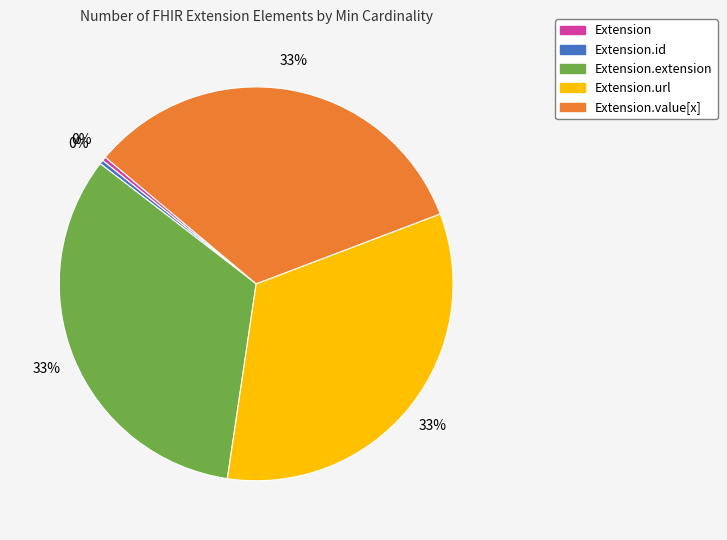

How many segments does this pie chart have?

5